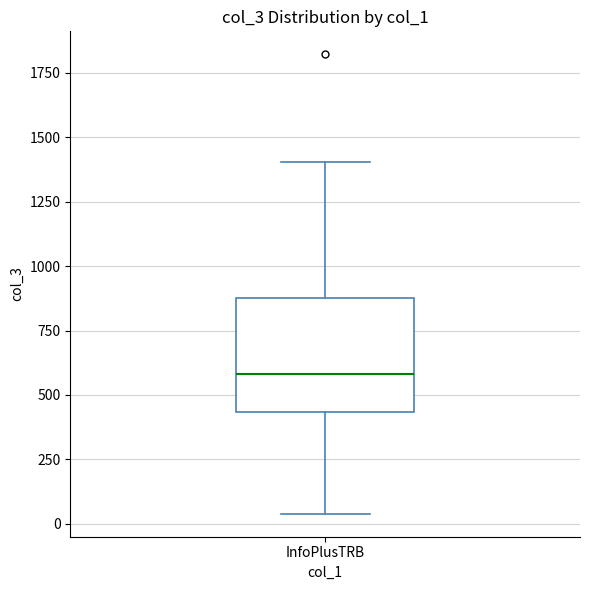

Read this box plot against the y-axis: the position of the median line, the range covered by the box, and the ends of both whiskers. The values are not printed on the chart, so give them approximately, as read against the axis.

median 600, box 450 to 900, whiskers 50 to 1400